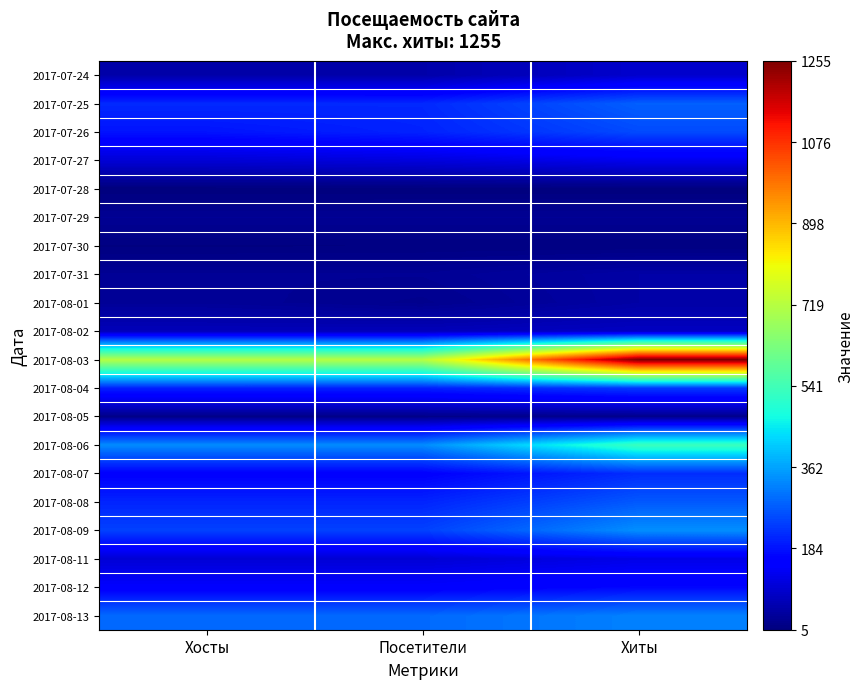

What is the spread (max minus min) of values at Посетители?

714